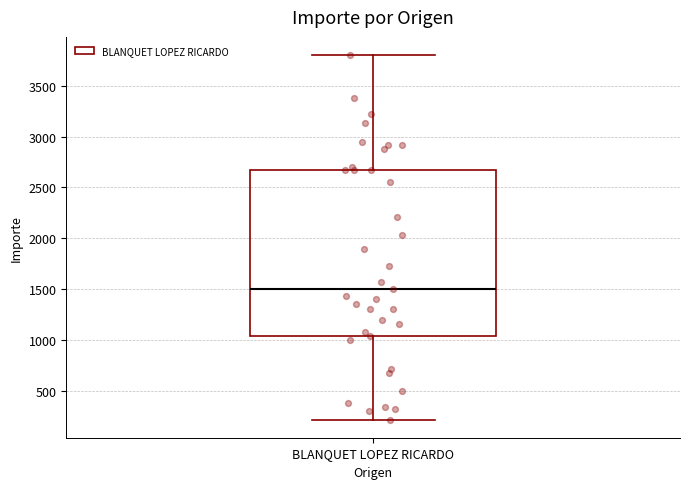

Read this box plot against the y-axis: the position of the median line, the range covered by the box, and the ends of both whiskers. The values are not printed on the chart, so give them approximately, as read against the axis.

median 1500, box 1050 to 2650, whiskers 200 to 3800